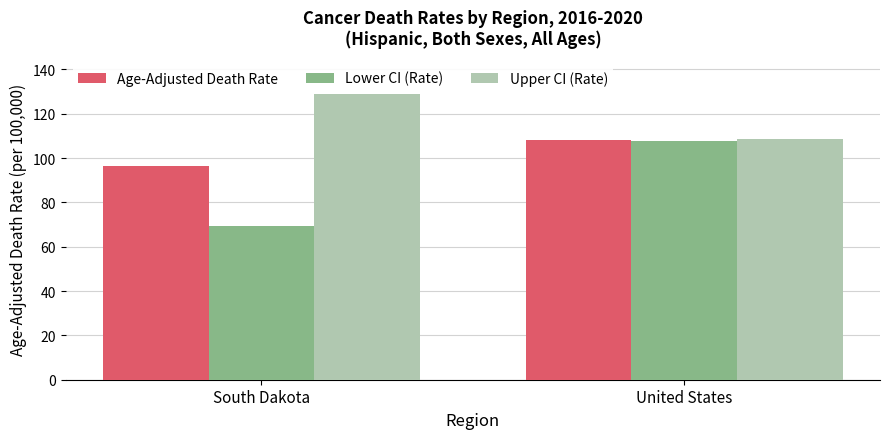

Which category has the lowest value in the Lower CI (Rate) series?

South Dakota